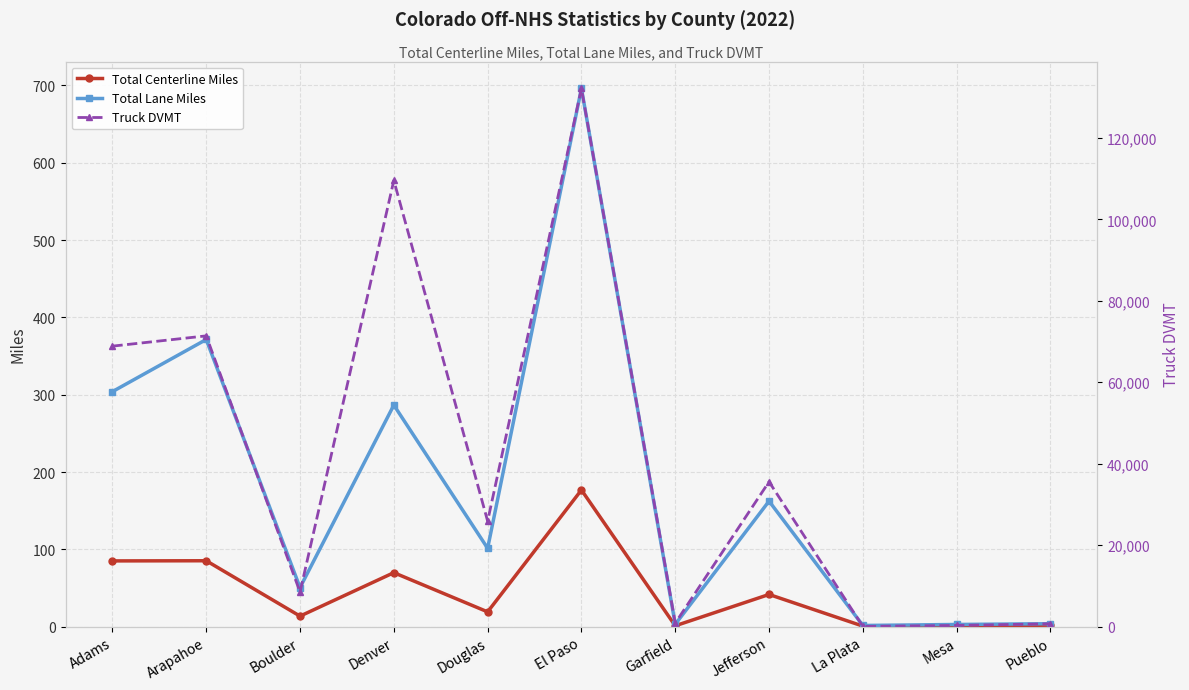

Reading left to right, extract all data points from this chart.

Total Centerline Miles: 85.1	85.3	13.7	69.9	19.2	176.8	1.2	41.7	0.8	1.0	2.0
Total Lane Miles: 304.0	371.4	50.6	286.6	101.4	696.1	3.1	162.4	1.6	2.9	3.9
Truck DVMT: 68874.0	71397.0	8509.0	109549.0	25921.0	132139.0	888.0	35584.0	72.0	310.0	727.0